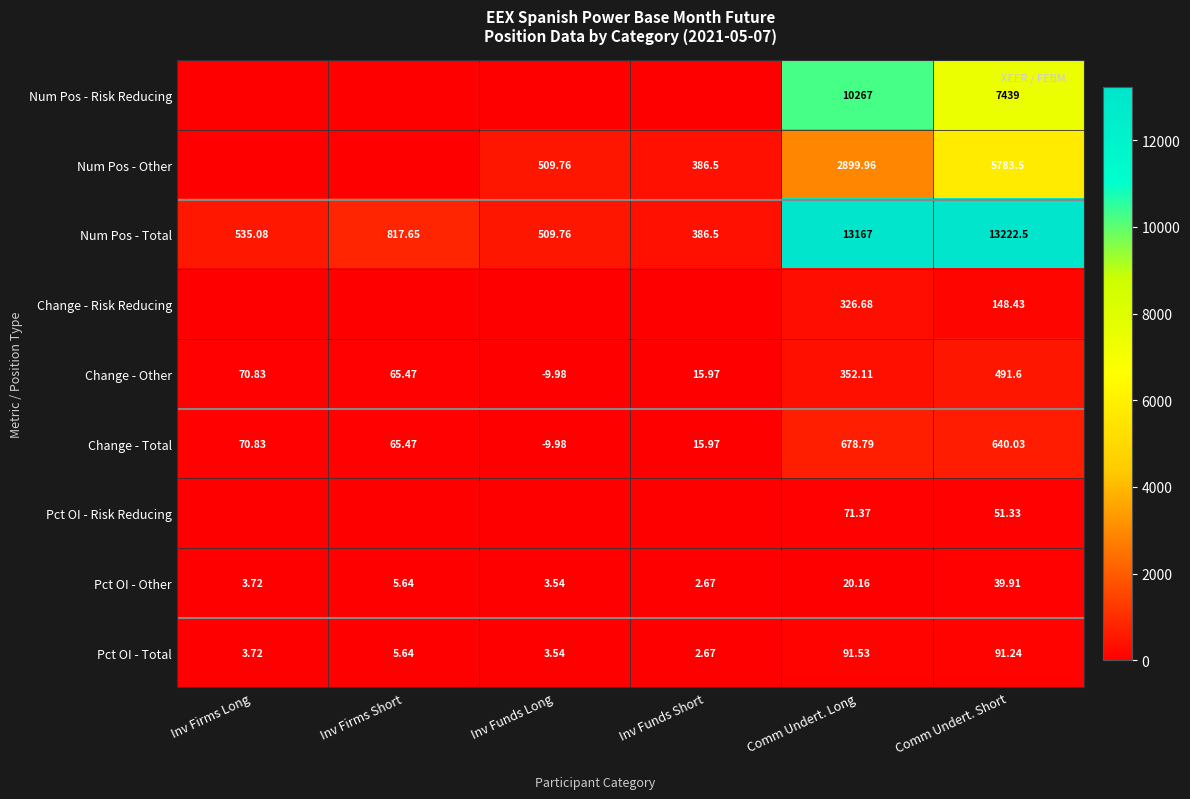

Is it true that Num Pos - Total equals 23237.3 at Comm Undert. Short?

False